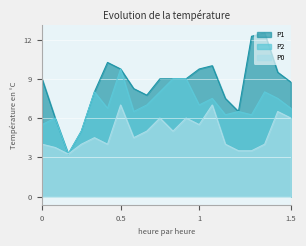

List the series in order of their overall mean, lowest first.

P0, P2, P1